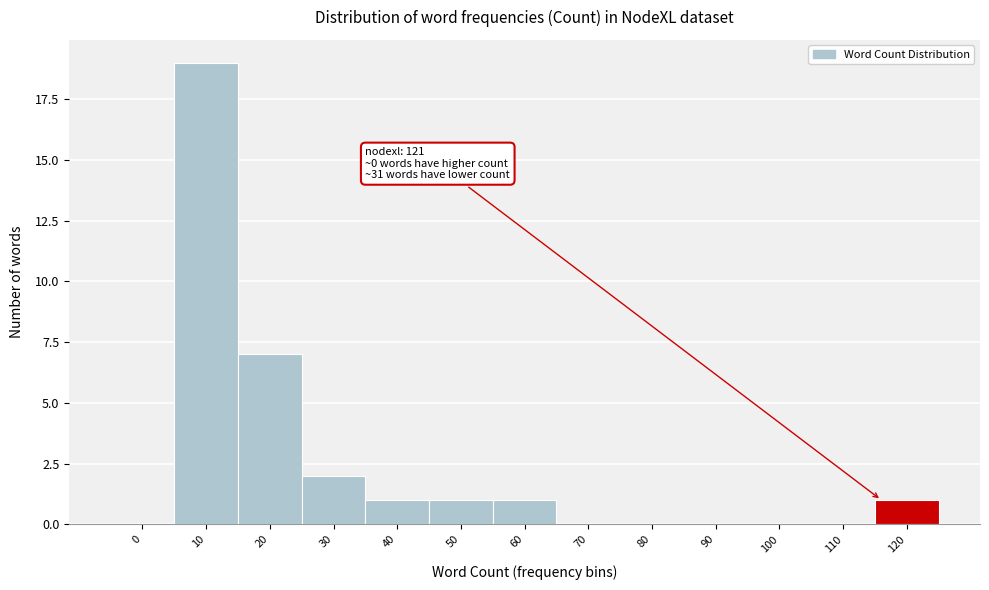

Reading left to right, what are all the values shown in this chart?

0=0	10=19	20=7	30=2	40=1	50=1	60=1	70=0	80=0	90=0	100=0	110=0	120=1